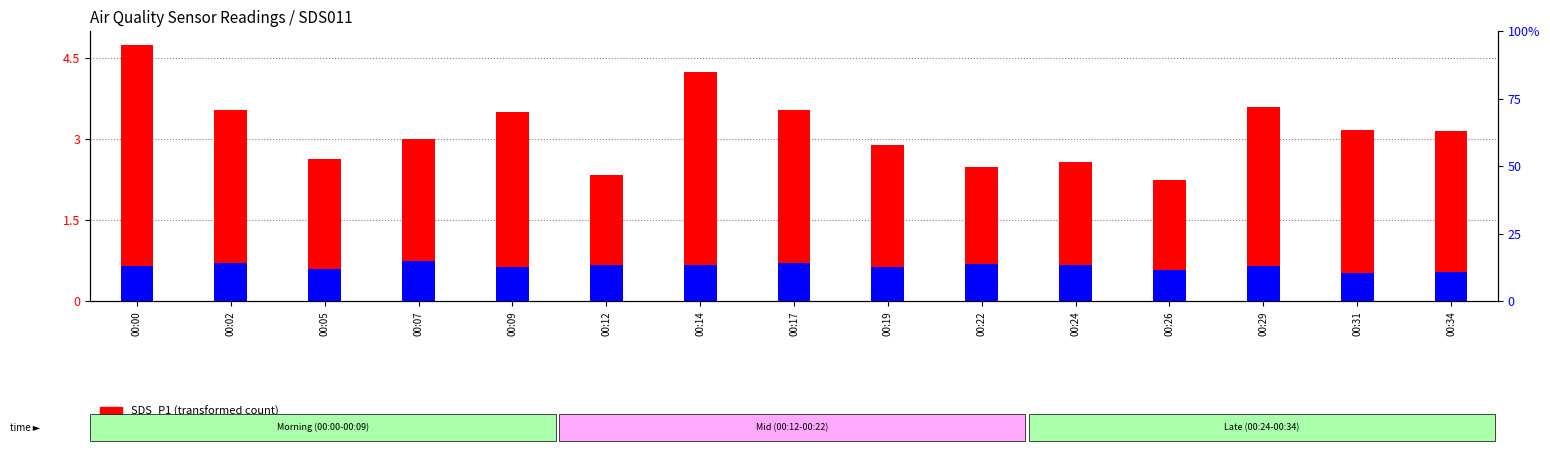

At which category is the sum across all series the highest?

00:00